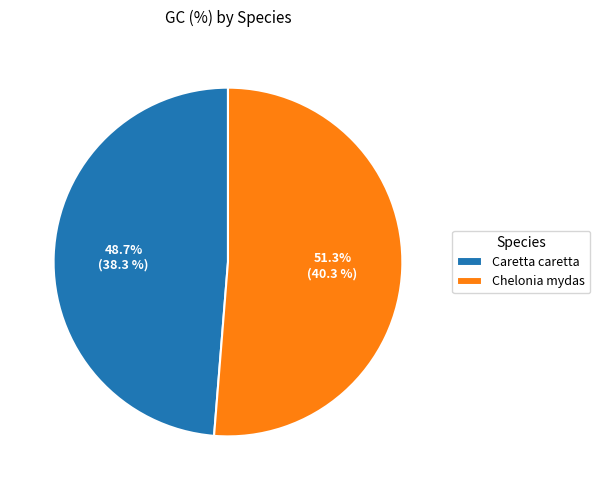

To the nearest percent, what is the difference between the largest and smallest slice percentages?

3%